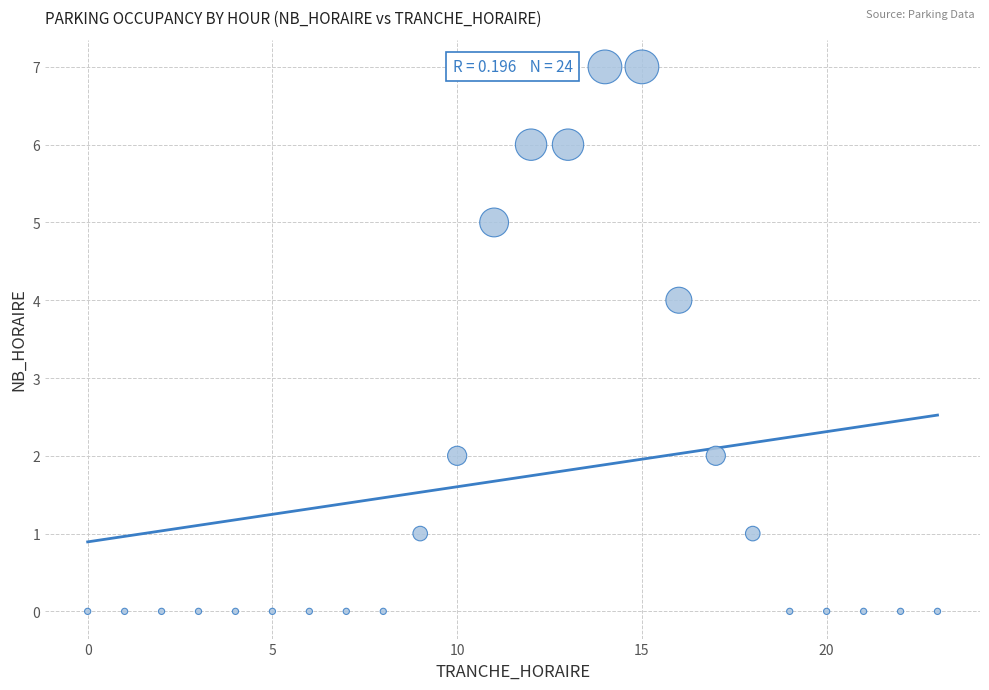

What is the range of X values (max minus min)?

23